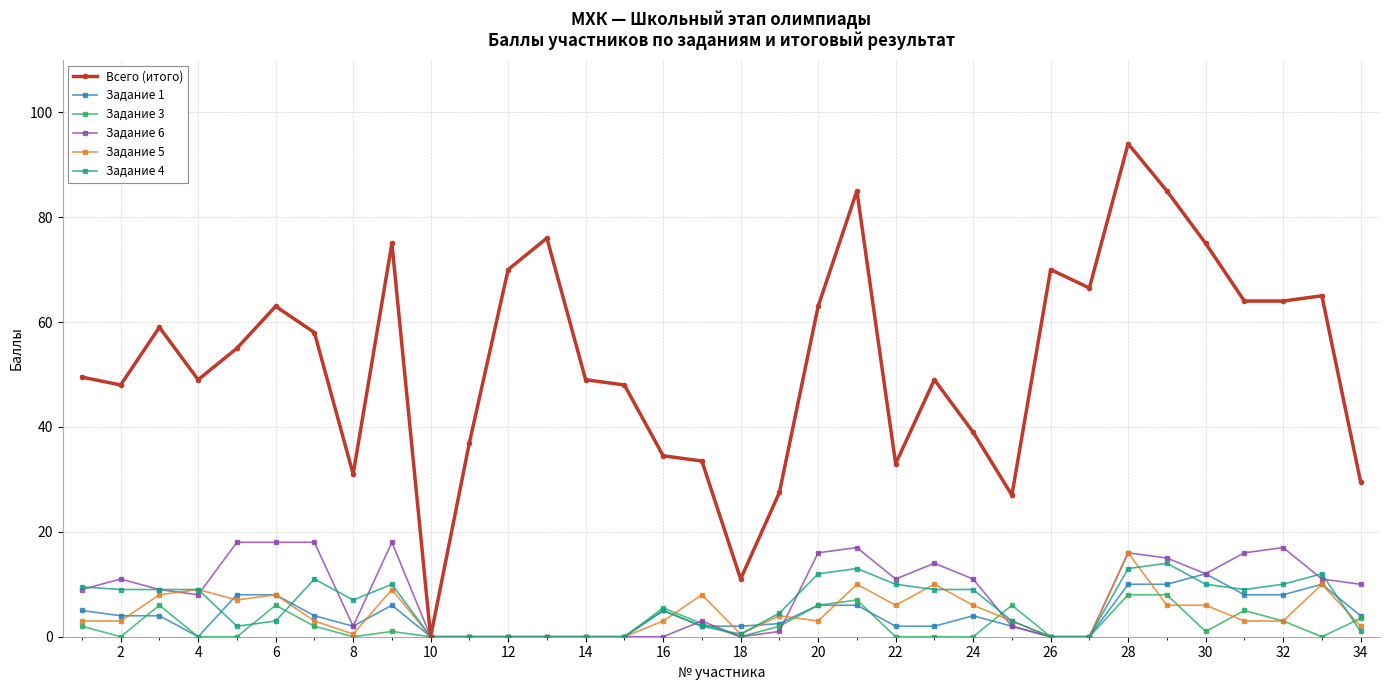

What is the greatest value displayed?

94.0